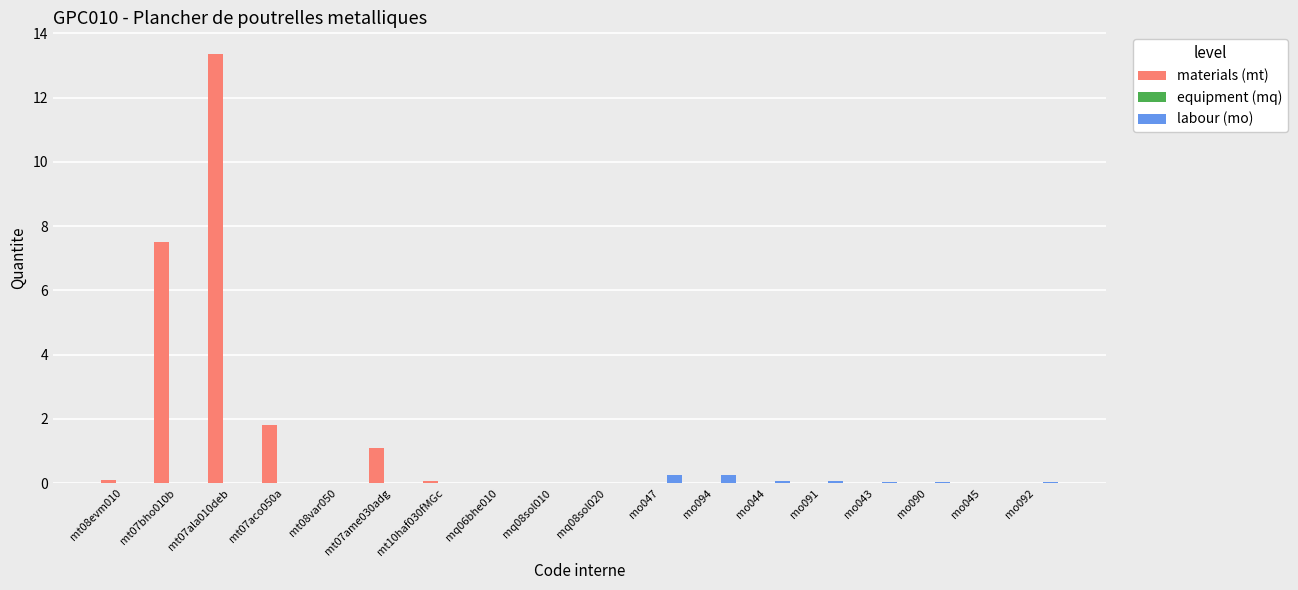

What is the highest value of the materials (mt) series?

13.4